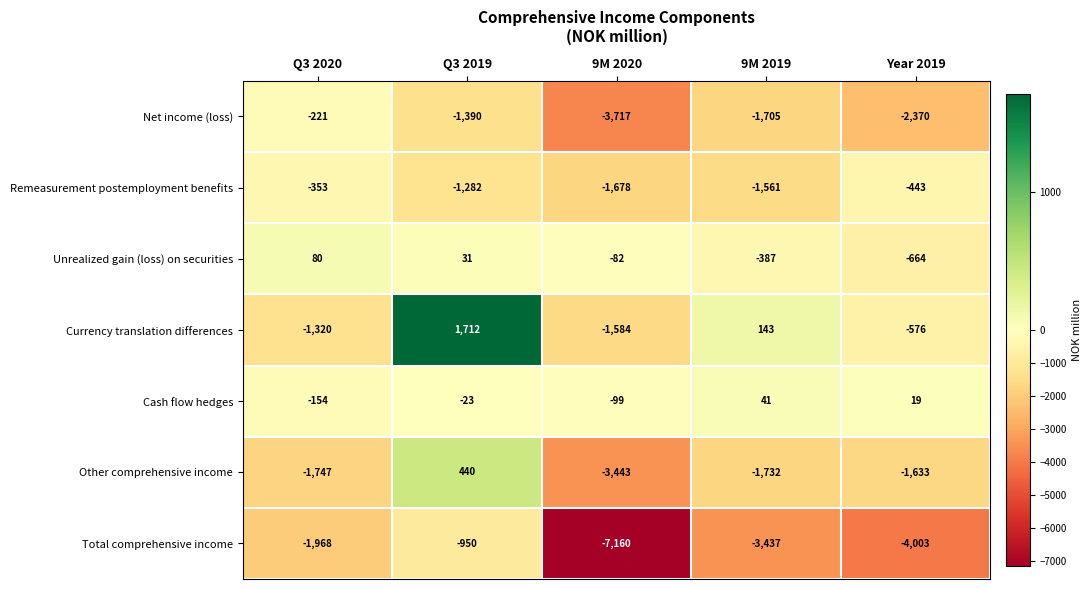

The Currency translation differences series shows -990 at Year 2019. True or false?

False